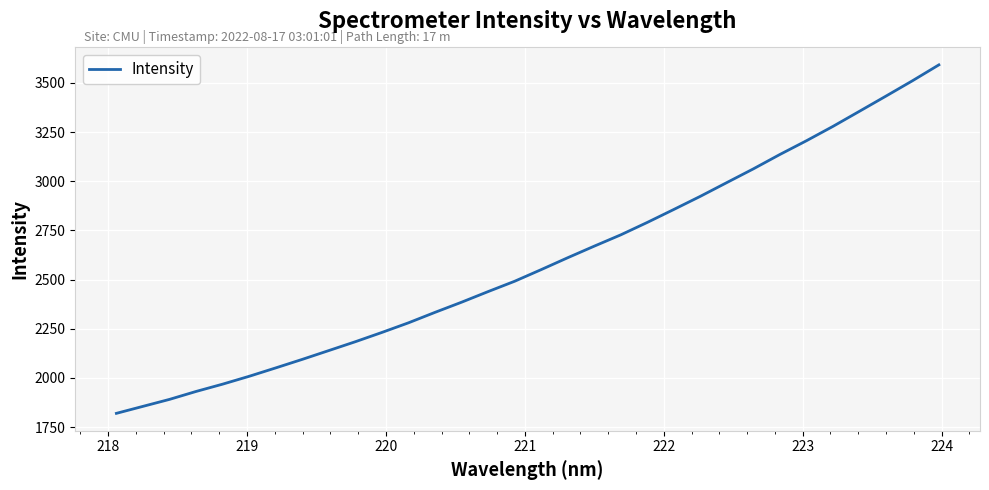

What is the difference between the maximum and minimum values?

1772.6